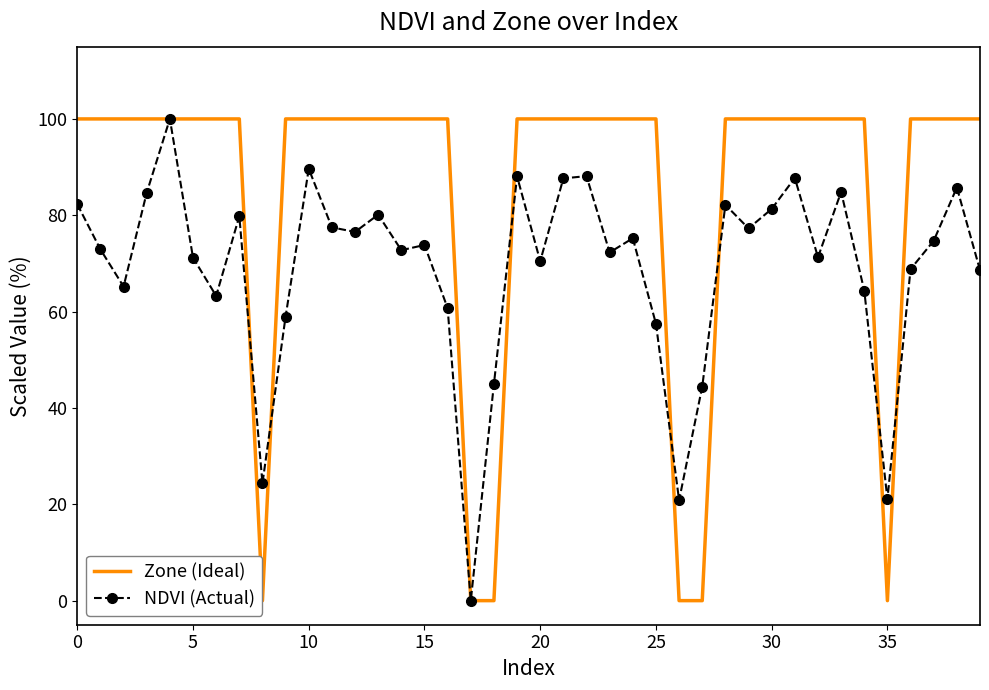

Which series has the largest total across all categories?

Zone (Ideal)